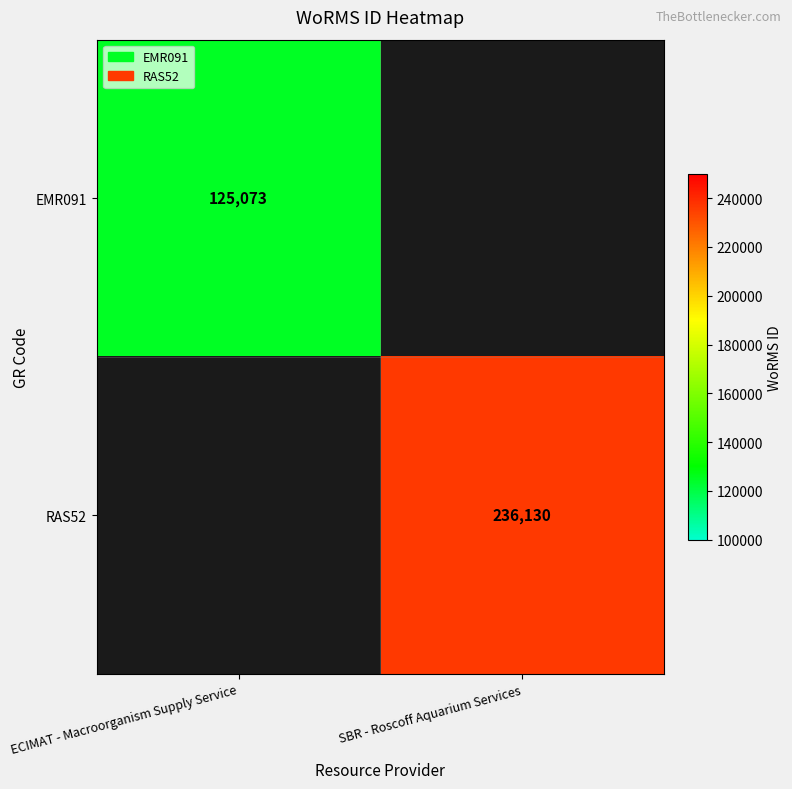

The EMR091 series shows 125073 at ECIMAT - Macroorganism Supply Service. True or false?

True